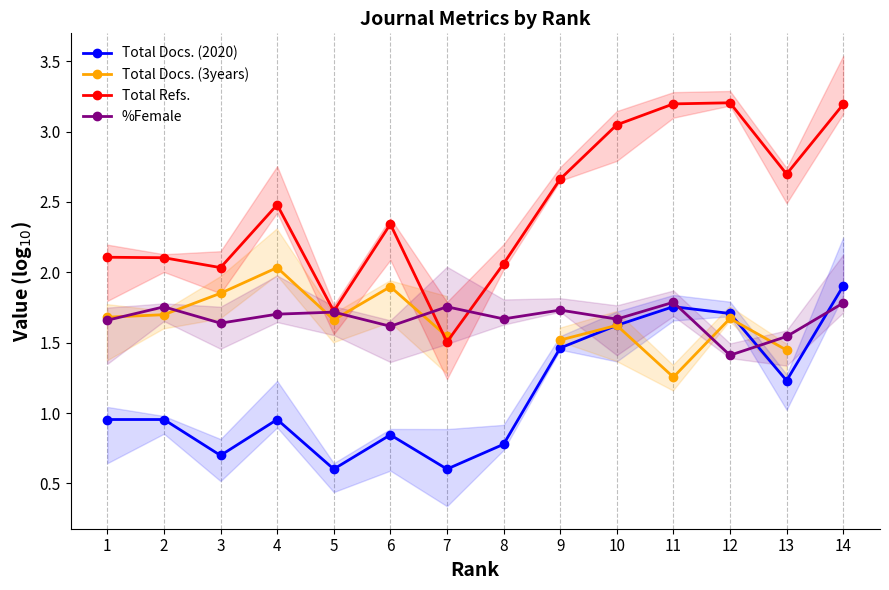

Where is the first local maximum for Total Docs. (3years)?

4